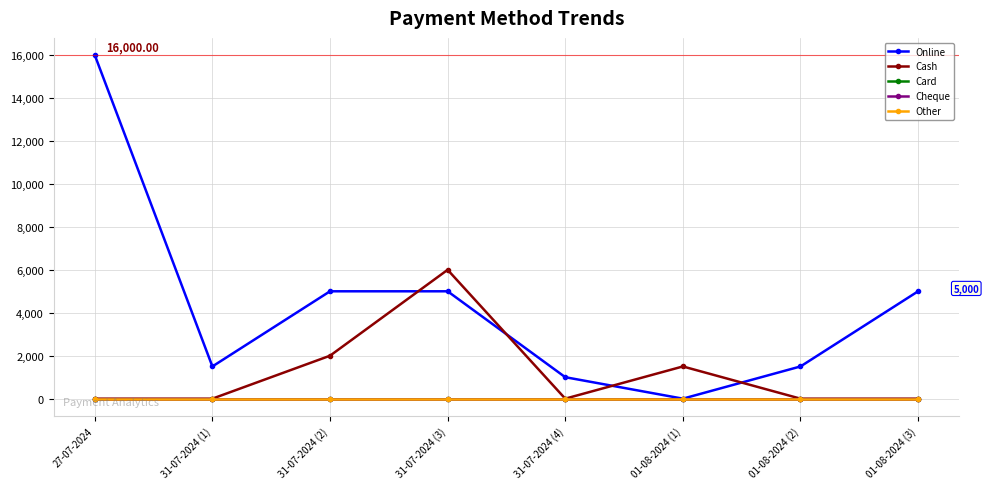

At 27-07-2024, list the series in order from largest to smallest.

Online, Cash, Card, Cheque, Other